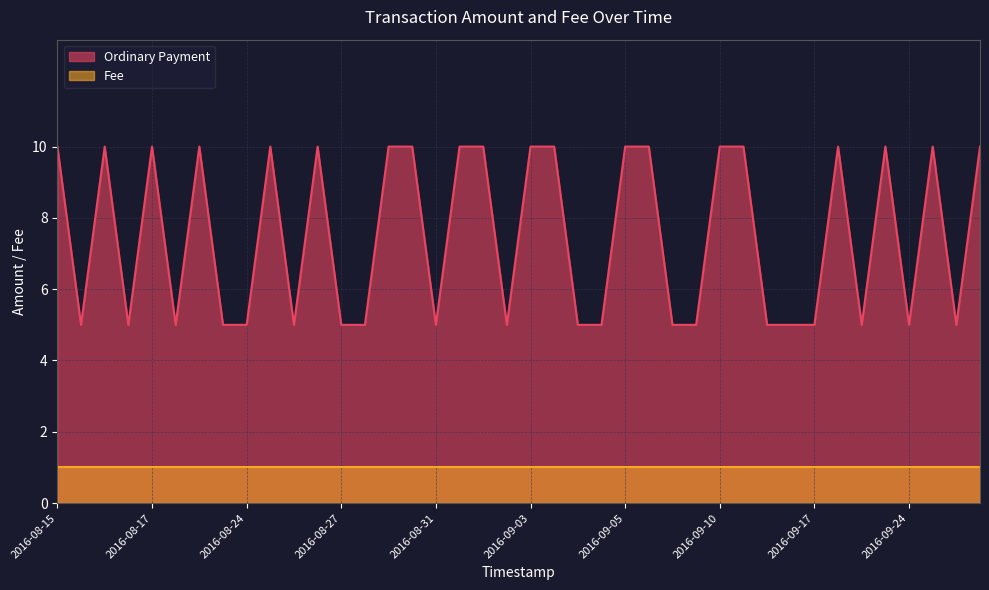

Which series has the largest total across all categories?

Ordinary Payment